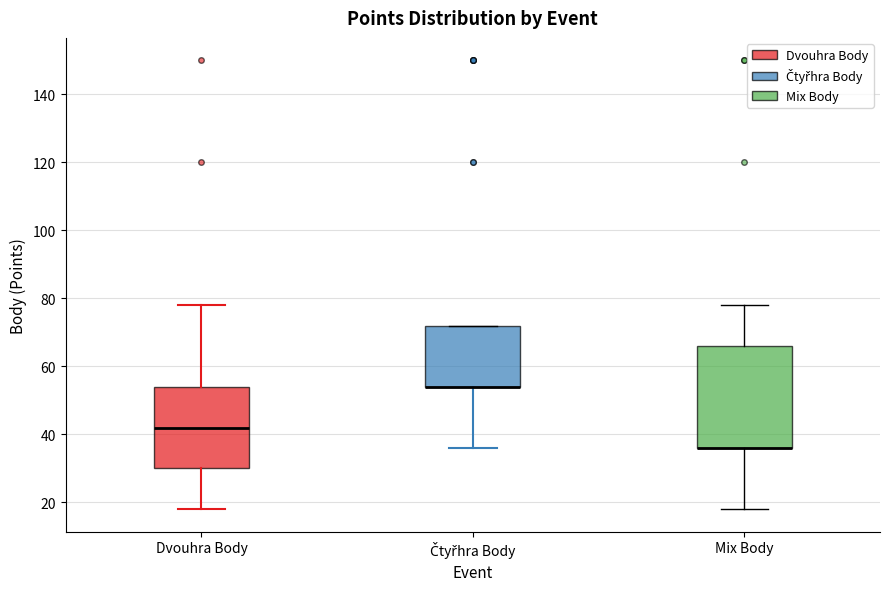

Reading left to right, transcribe this box plot: for each box, give where its median line is, the range the box spans, and where its two whiskers end, as read against the y-axis. The values are not printed on the chart, so give them approximately, as read against the axis.

Dvouhra Body: median 42, box 30 to 54, whiskers 18 to 78
Čtyřhra Body: median 54 (drawn on the box's lower edge), box 54 to 72, whiskers 36 to 72
Mix Body: median 36 (drawn on the box's lower edge), box 36 to 66, whiskers 18 to 78